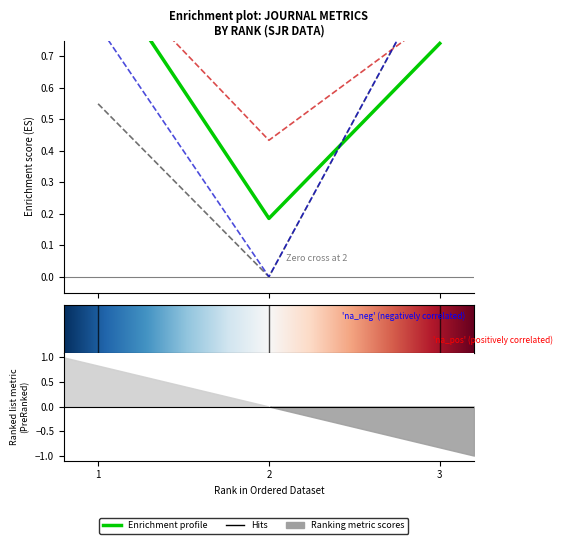

True or false: Total Refs. has a value of 0.0 at 2.

True